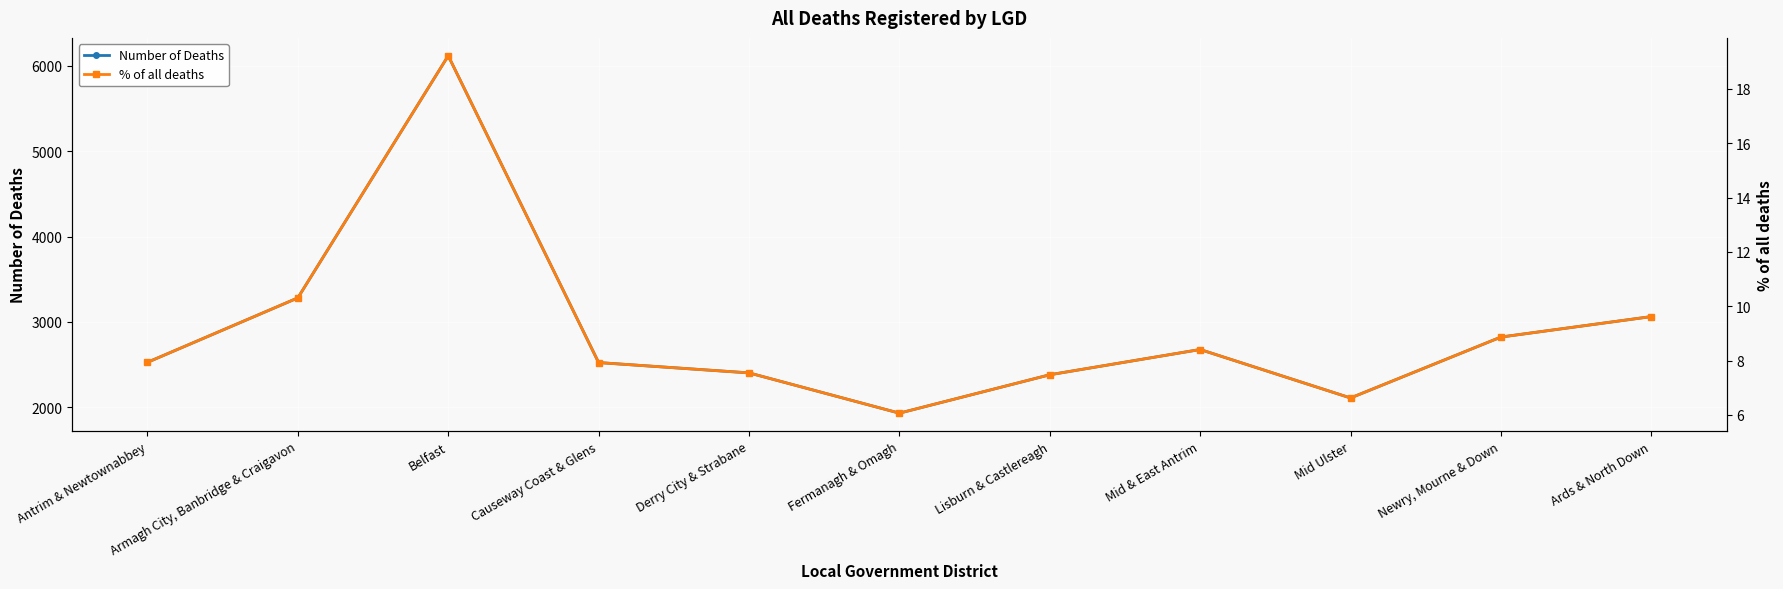

Which series has the largest total across all categories?

Number of Deaths